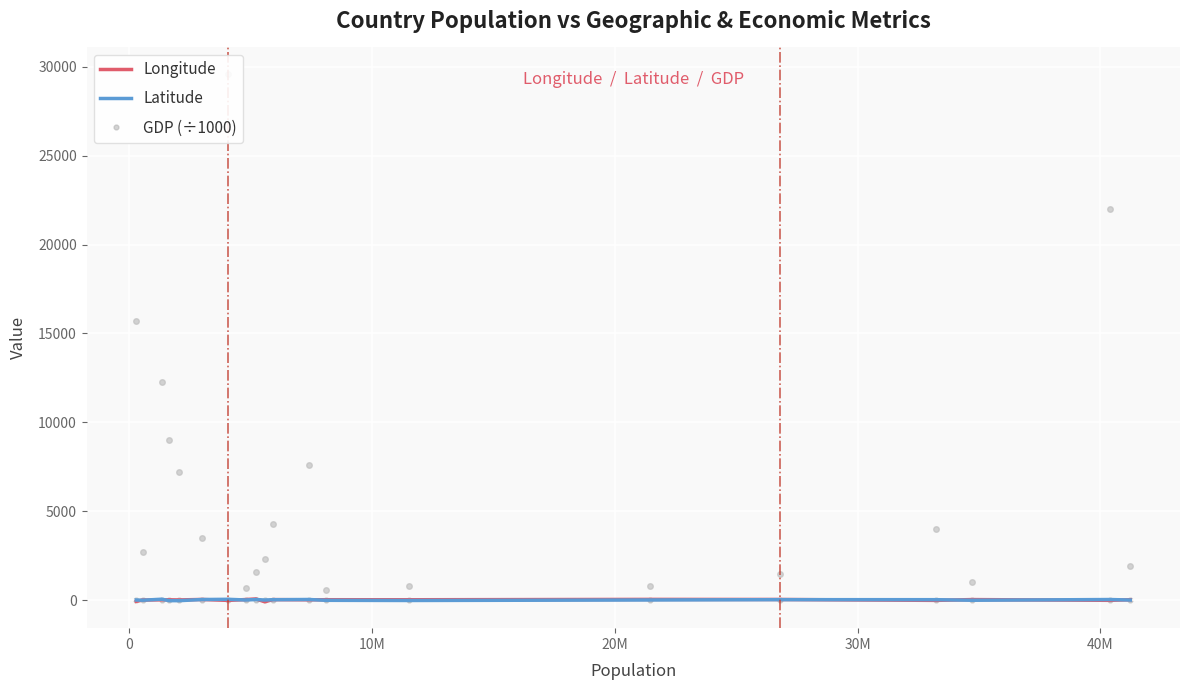

How many intersections are there between Latitude and GDP (÷1000)?

7